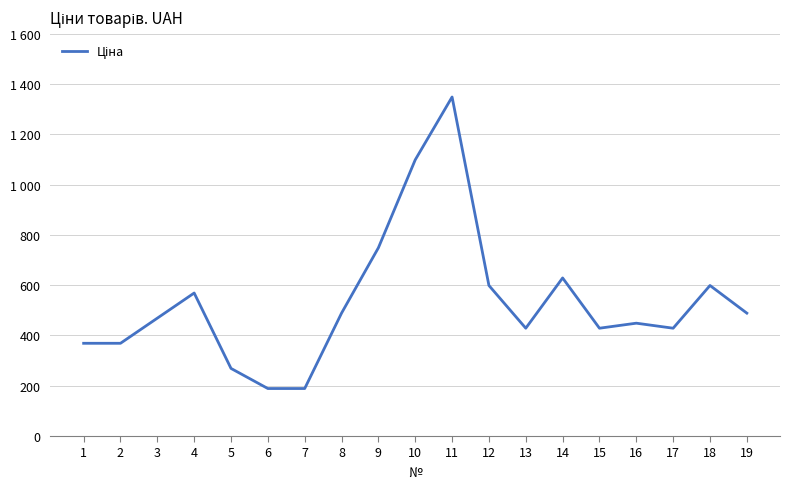

Rank the categories by value from highest to lowest.

11, 10, 9, 14, 12, 18, 4, 8, 19, 3, 16, 13, 15, 17, 1, 2, 5, 6, 7